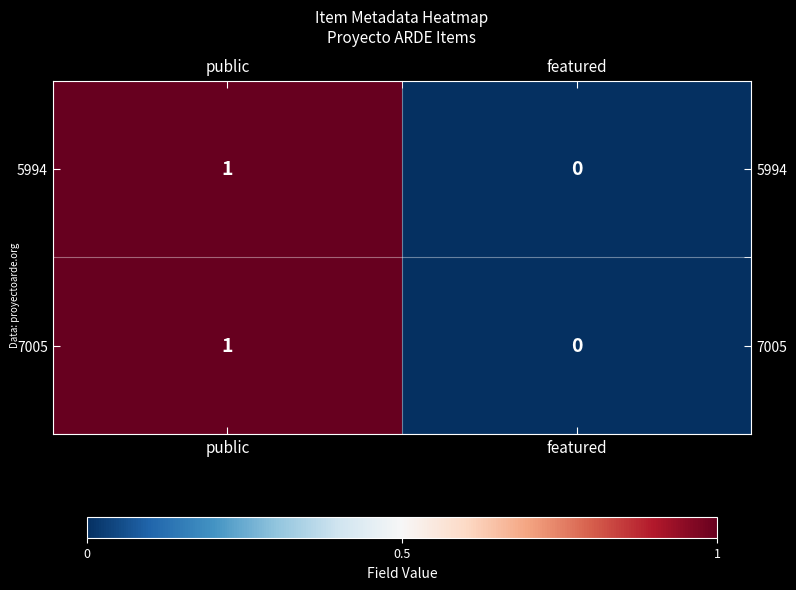

The 5994 series shows 1 at public. True or false?

True